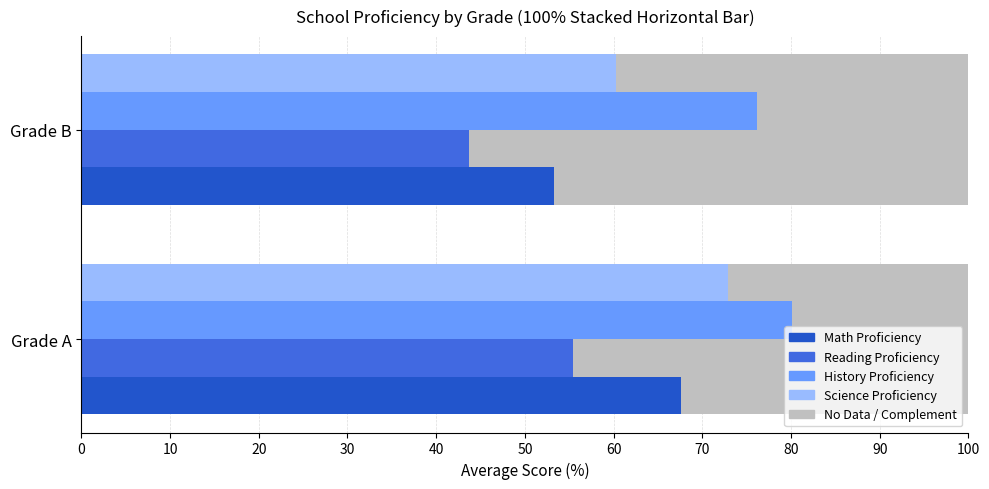

At which label is History Proficiency closest to 78?

Grade B